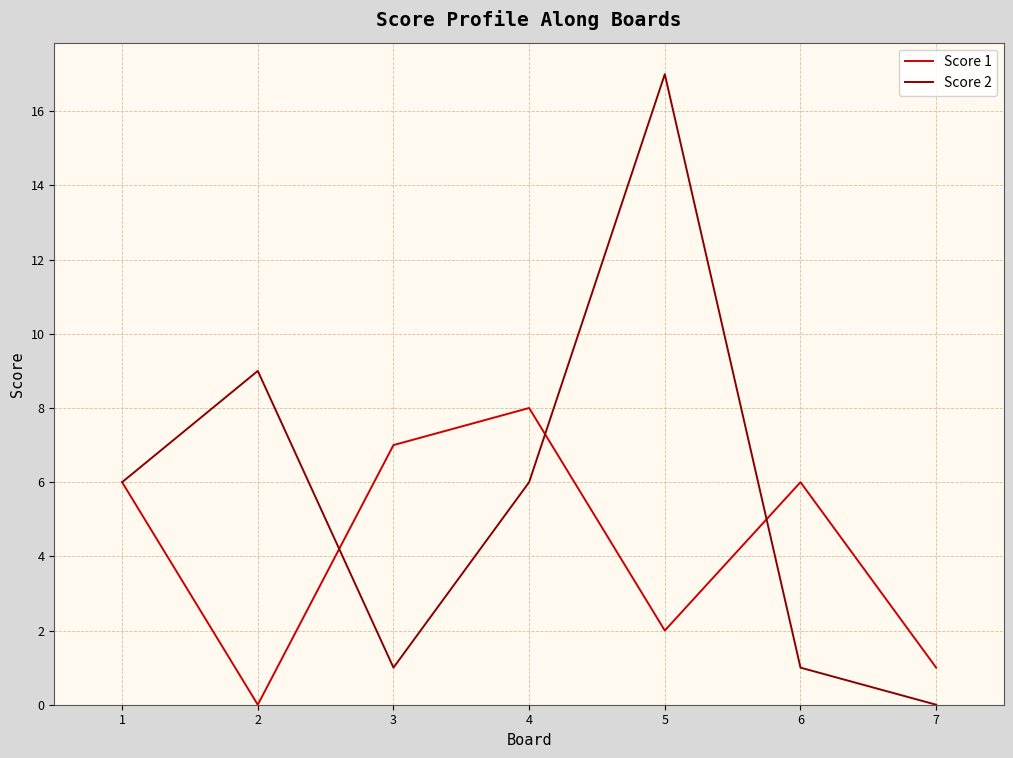

Is it true that Score 2 equals 6 at 1?

True